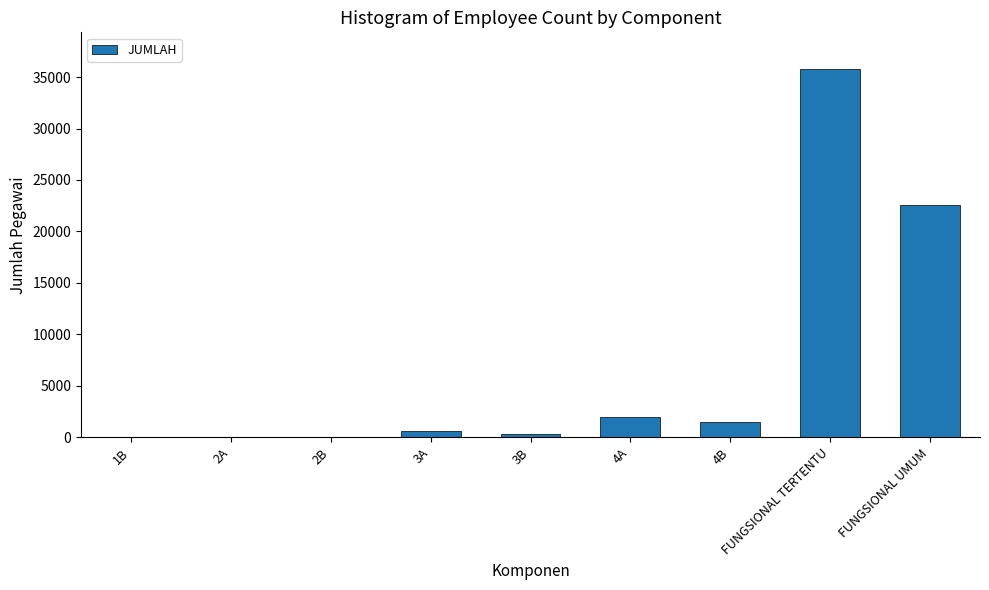

Where is the data nearest to the value 17887?

FUNGSIONAL UMUM